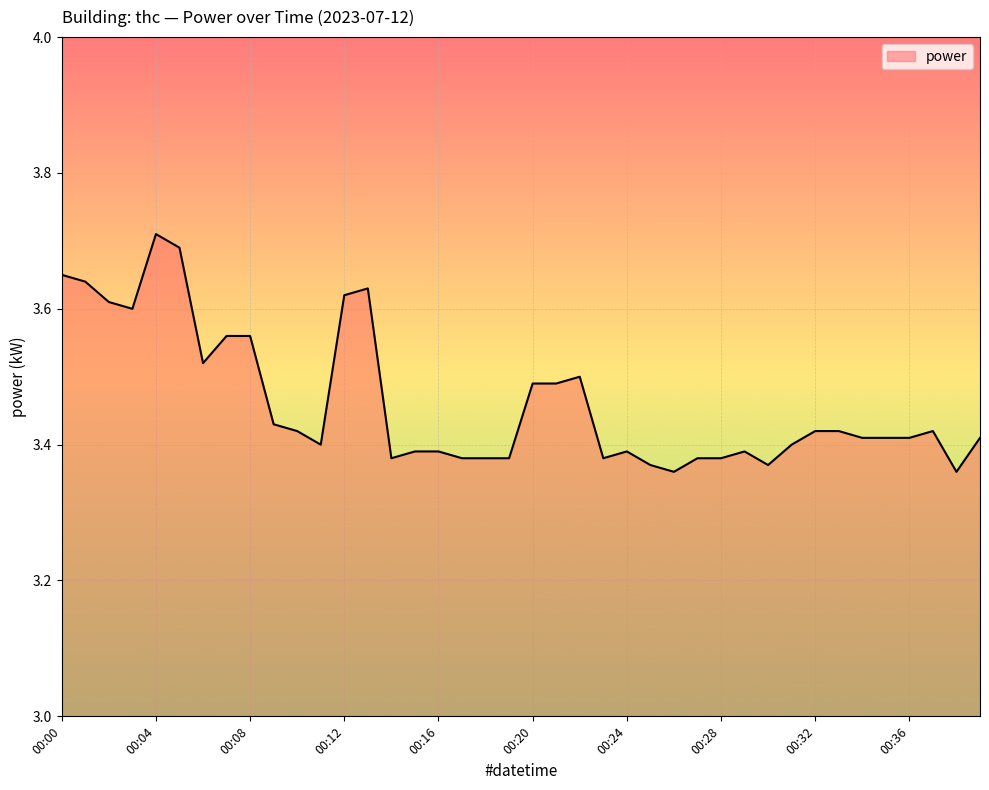

How many values are between 3 and 4?

40